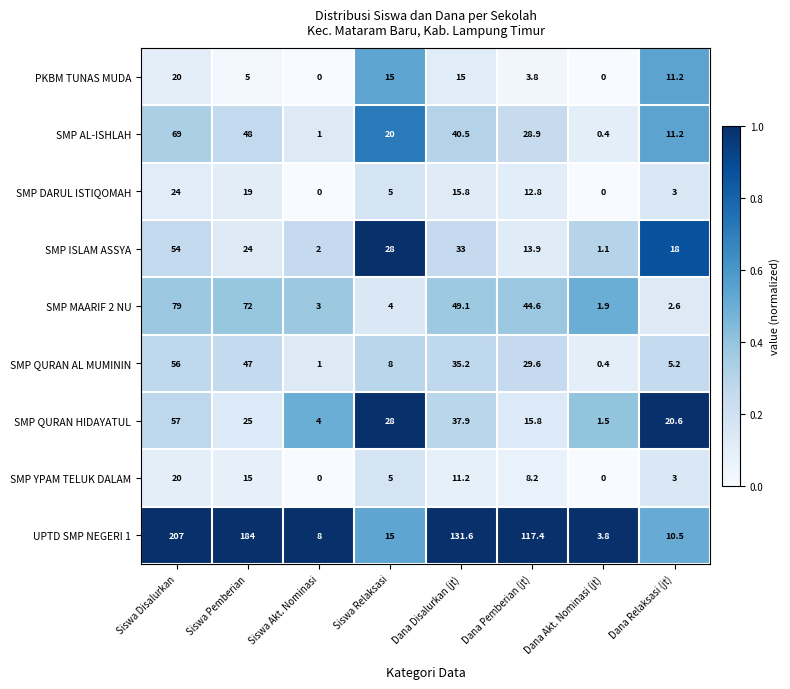

Where is SMP QURAN HIDAYATUL nearest to the value 29?

Siswa Relaksasi